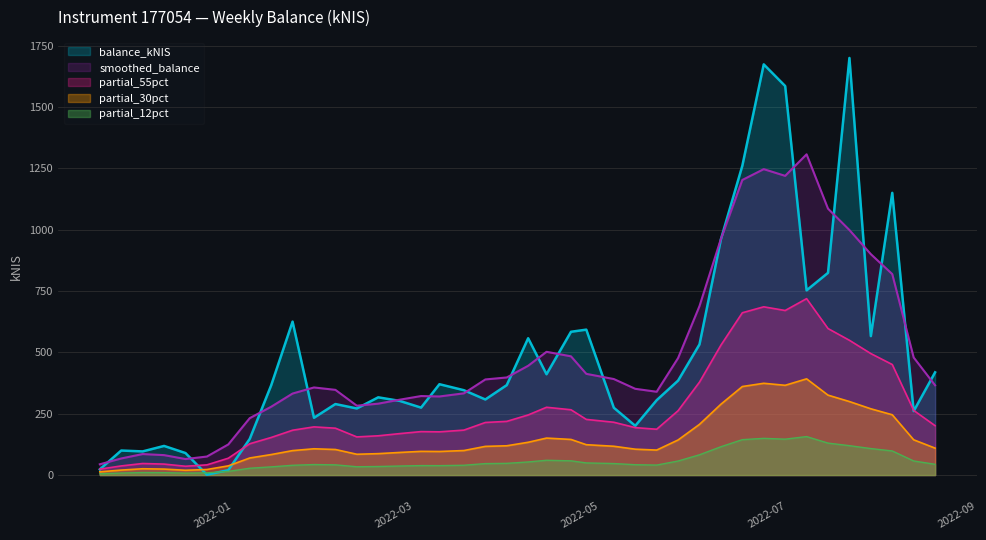

Reading right to left, what are all the values shown in this chart?

2022-08-25=418.6	2022-08-18=260.6	2022-08-11=1150.3	2022-08-04=566.4	2022-07-28=1700.1	2022-07-21=824.2	2022-07-14=753.0	2022-07-07=1585.7	2022-06-30=1674.0	2022-06-23=1260.8	2022-06-16=961.0	2022-06-09=532.6	2022-06-02=384.9	2022-05-26=305.2	2022-05-19=200.6	2022-05-12=274.4	2022-05-03=592.7	2022-04-28=584.0	2022-04-20=410.9	2022-04-14=557.7	2022-04-07=366.6	2022-03-31=308.1	2022-03-24=345.8	2022-03-16=370.3	2022-03-10=274.9	2022-03-03=302.4	2022-02-24=316.9	2022-02-17=271.4	2022-02-10=289.5	2022-02-03=233.5	2022-01-27=625.4	2022-01-20=365.6	2022-01-13=147.4	2022-01-06=20.1	2021-12-30=1.4	2021-12-23=89.8	2021-12-16=118.7	2021-12-09=96.4	2021-12-02=100.0	2021-11-25=23.2